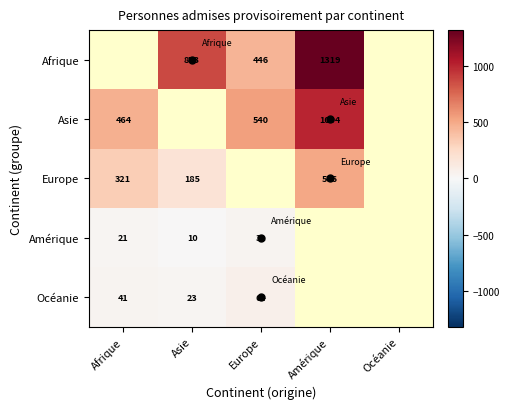

Is it true that Asie equals 697 at Amérique?

False